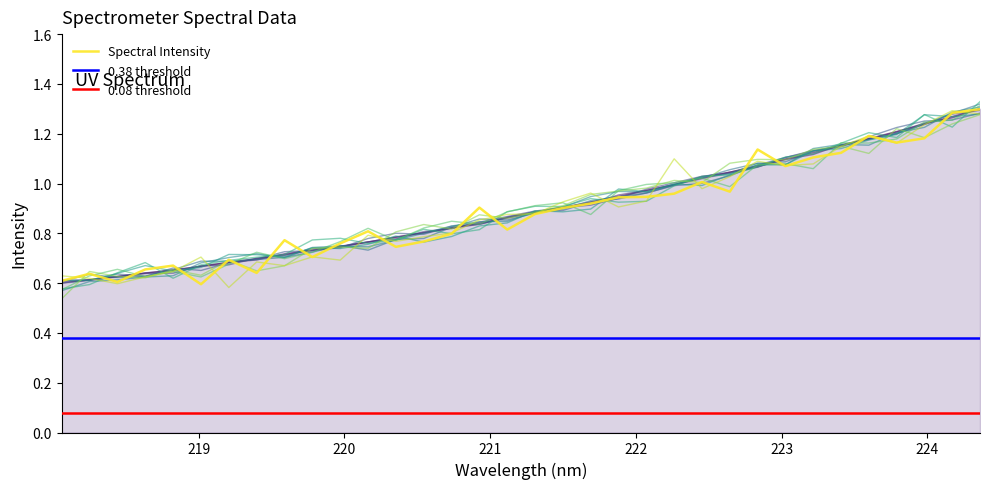

Does the chart have visible grid lines?

No